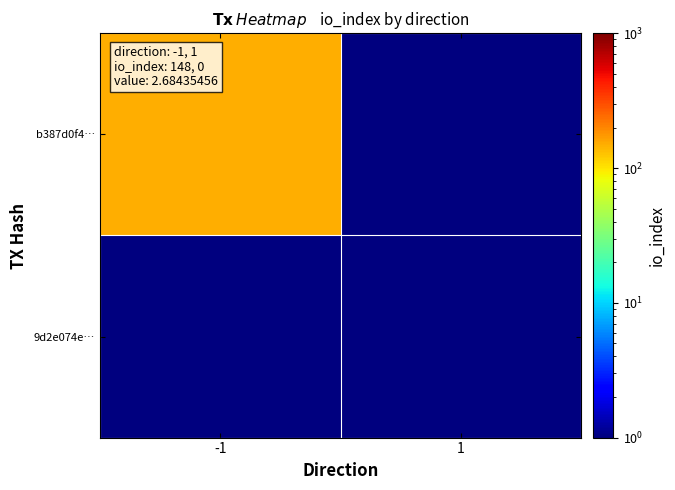

What is the difference between the highest and lowest values at -1?

148.0